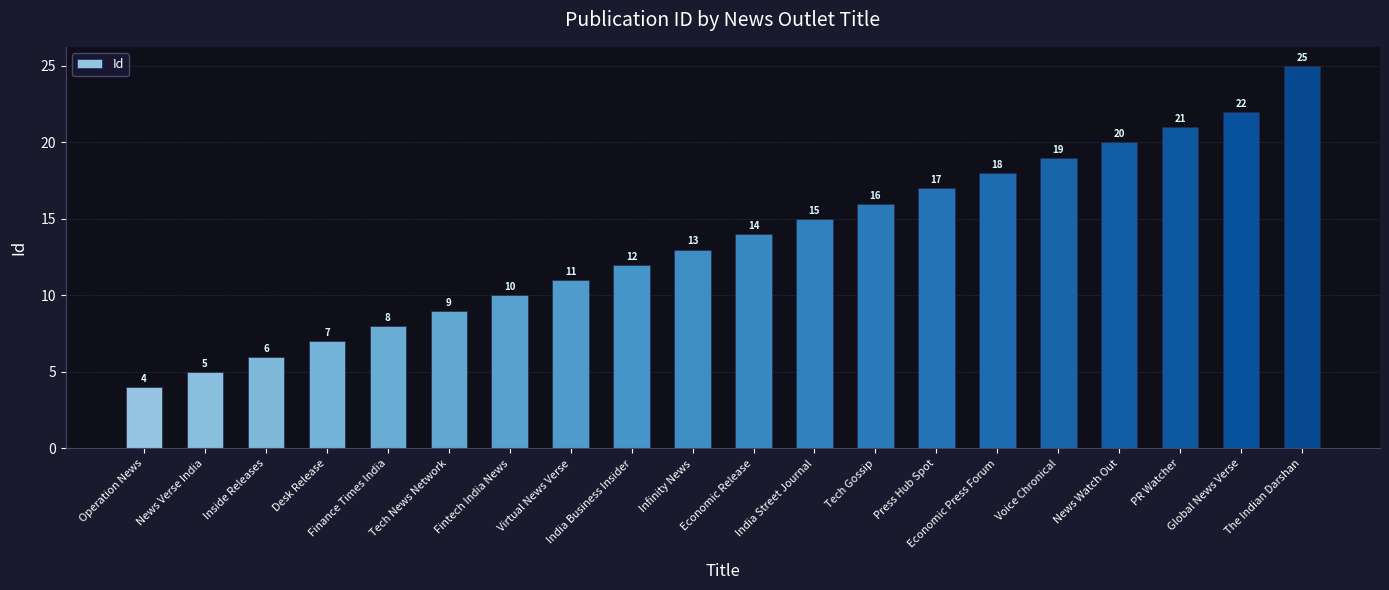

What value does the data have at Press Hub Spot?

17